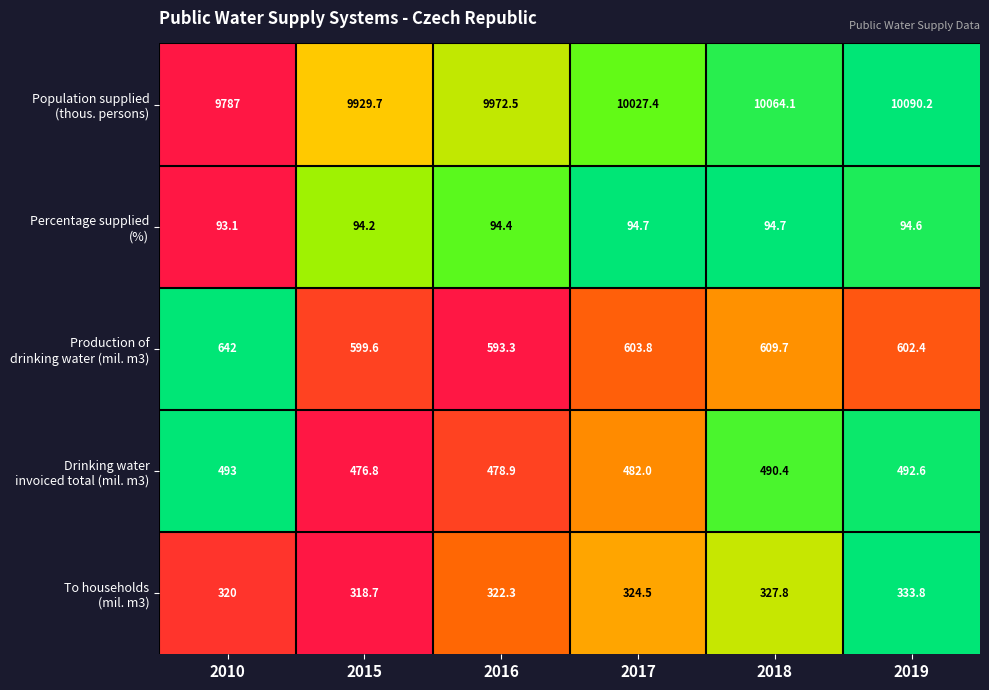

At which category does the chart reach its minimum across all series?

2010